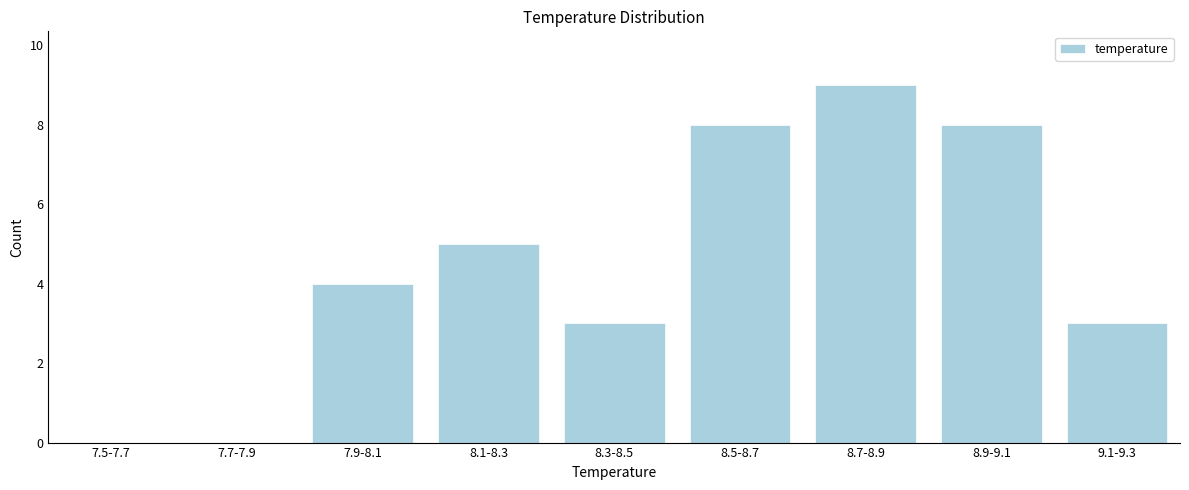

Reading right to left, extract all data points from this chart.

9.1-9.3=3	8.9-9.1=8	8.7-8.9=9	8.5-8.7=8	8.3-8.5=3	8.1-8.3=5	7.9-8.1=4	7.7-7.9=0	7.5-7.7=0